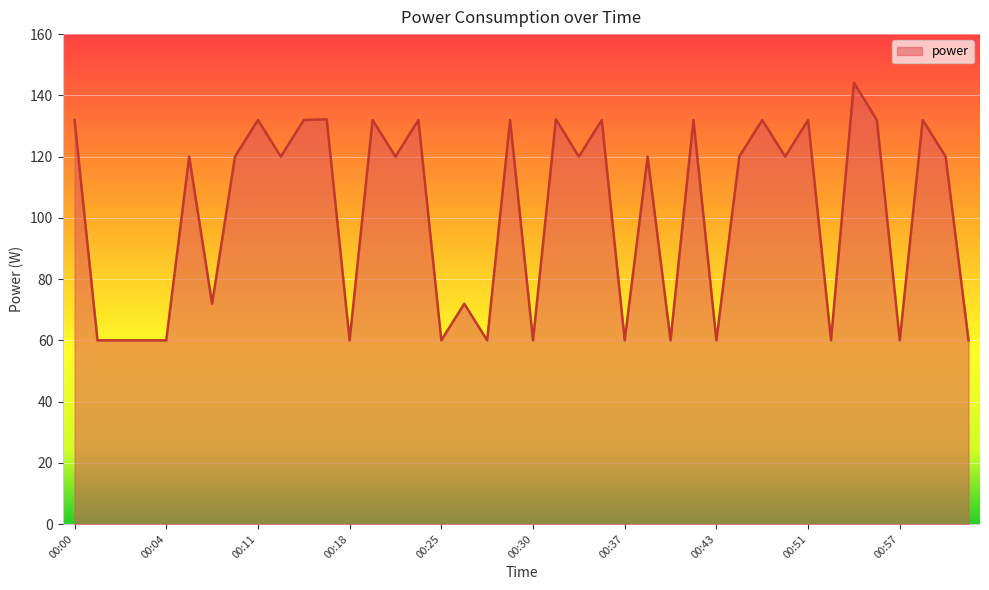

What is the smallest value displayed?

60.0